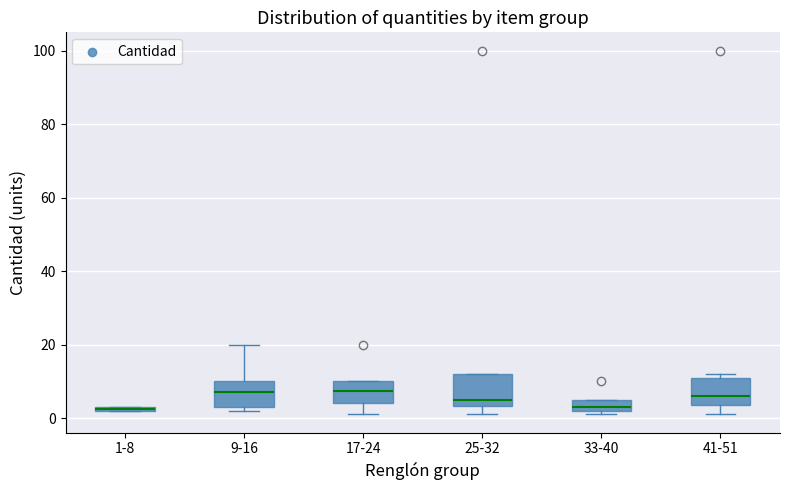

Where does the median line of the box for 41-51 sit on the y-axis? The values are not printed on the chart, so give them approximately, as read against the axis.

6